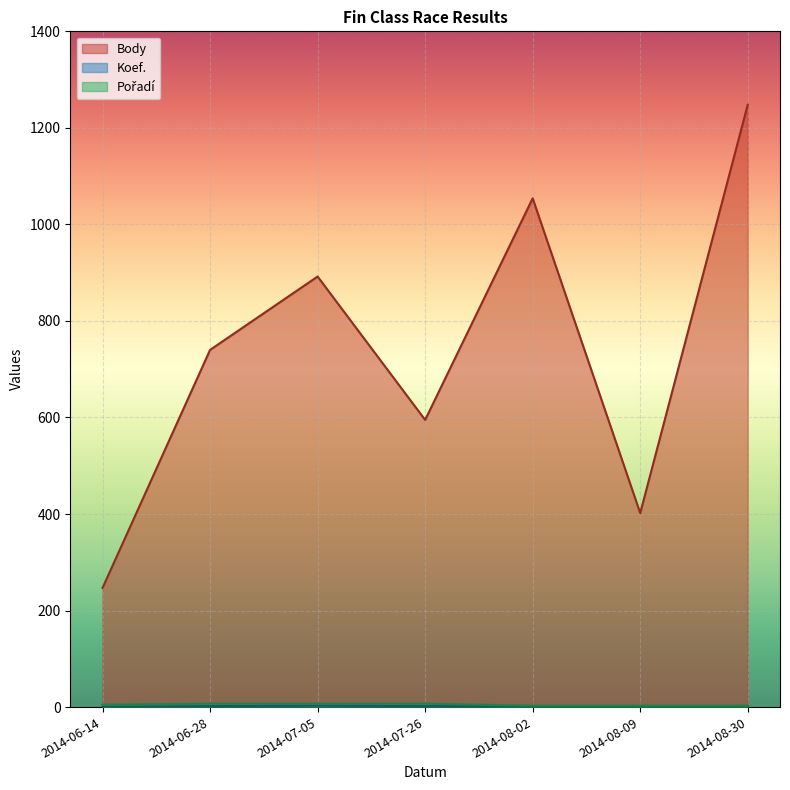

True or false: Koef. and Pořadí intersect in this chart.

False